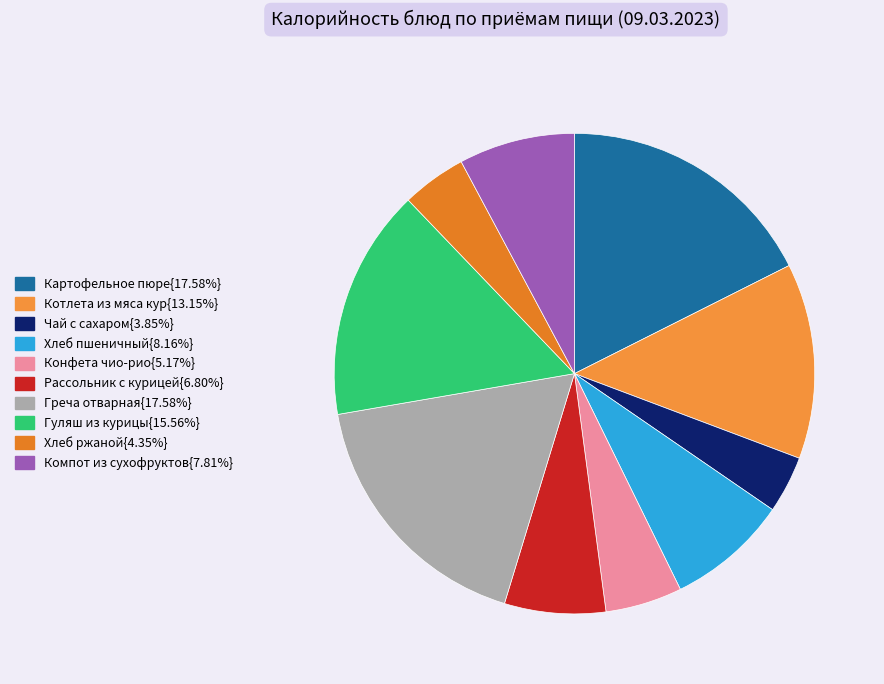

Which category has the smallest portion of the pie?

Чай с сахаром